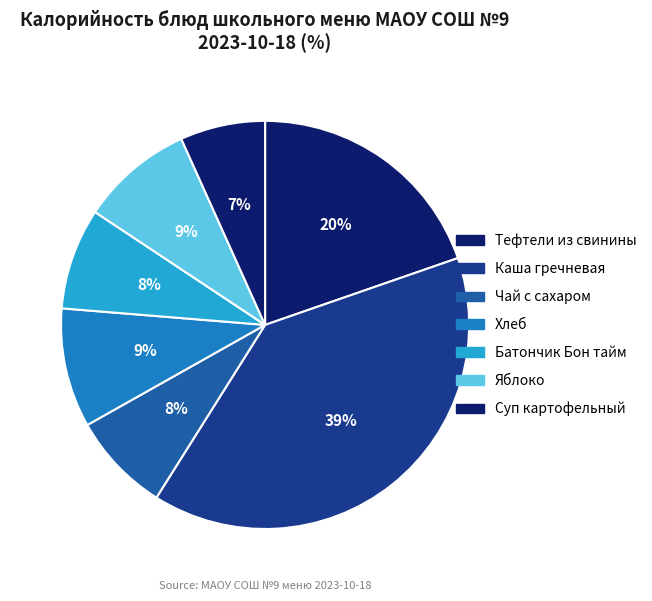

Does any single category account for the majority?

No